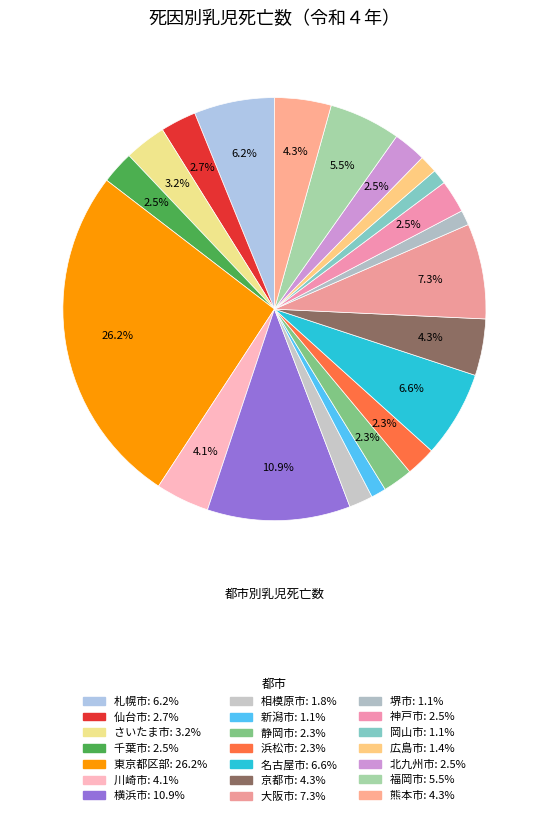

Is 横浜市 the majority of the pie?

No